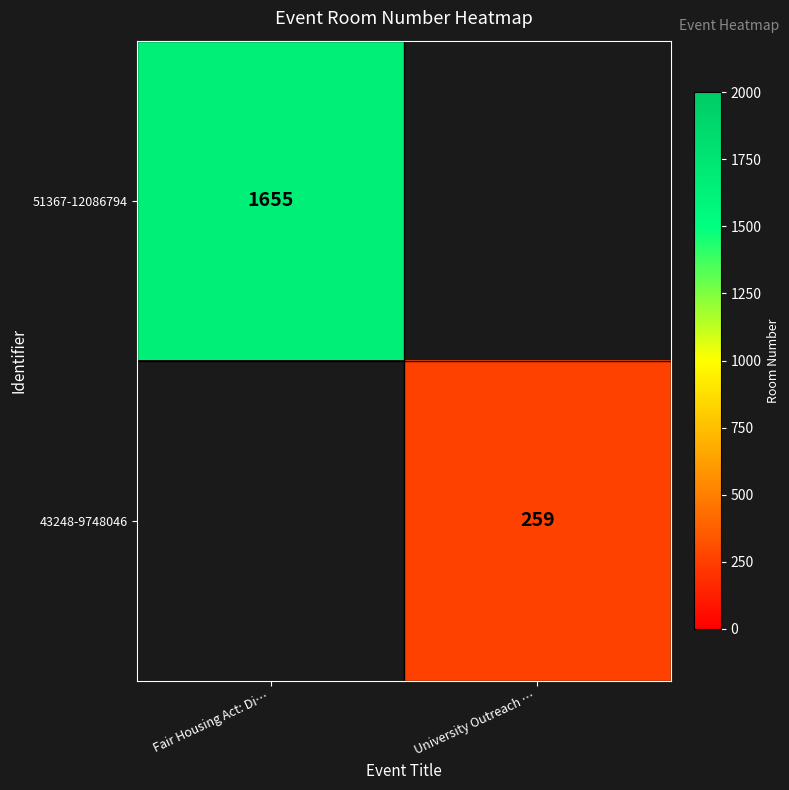

The value of 51367-12086794 at Fair Housing Act: Di… is 2582. True or false?

False